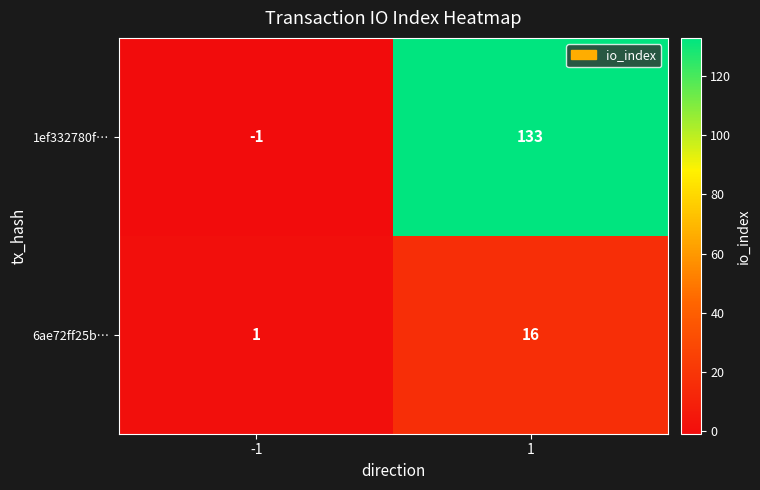

Which series has the largest total across all categories?

1ef332780f…